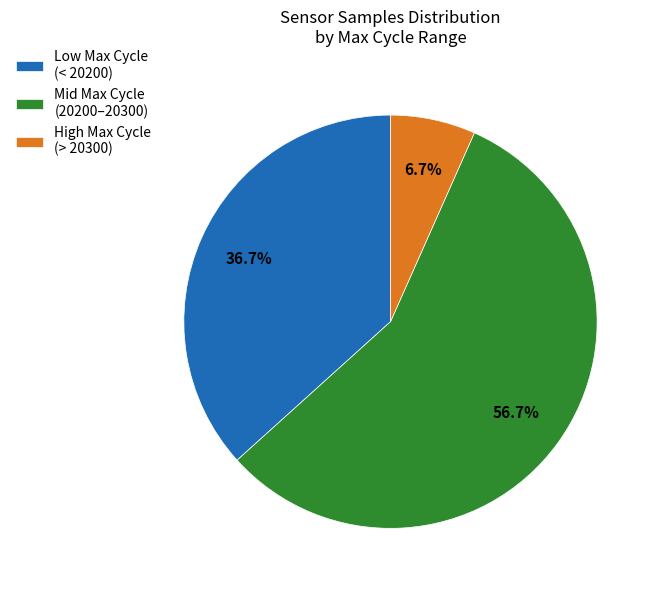

Which category has the smallest portion of the pie?

High Max Cycle (> 20300)